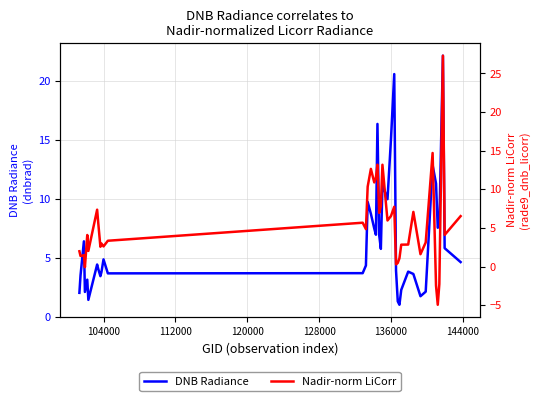

What is the maximum value for DNB Radiance?

22.1